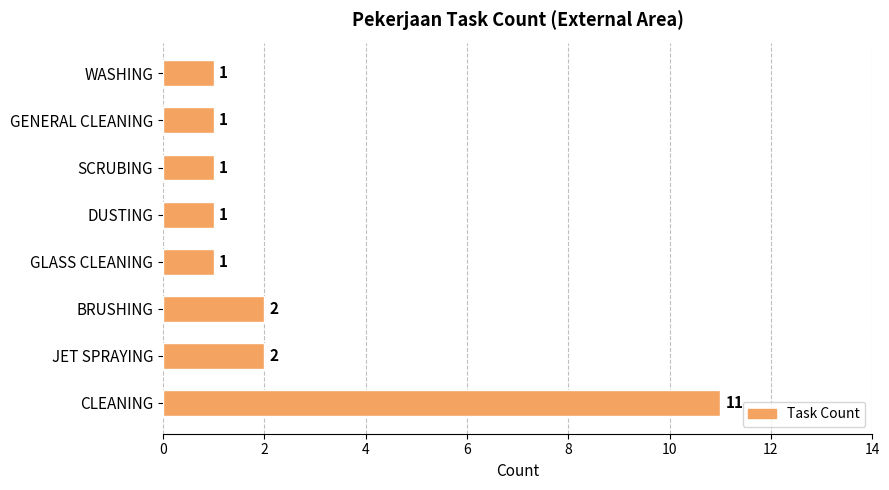

What is the difference between the maximum and second lowest values?

10